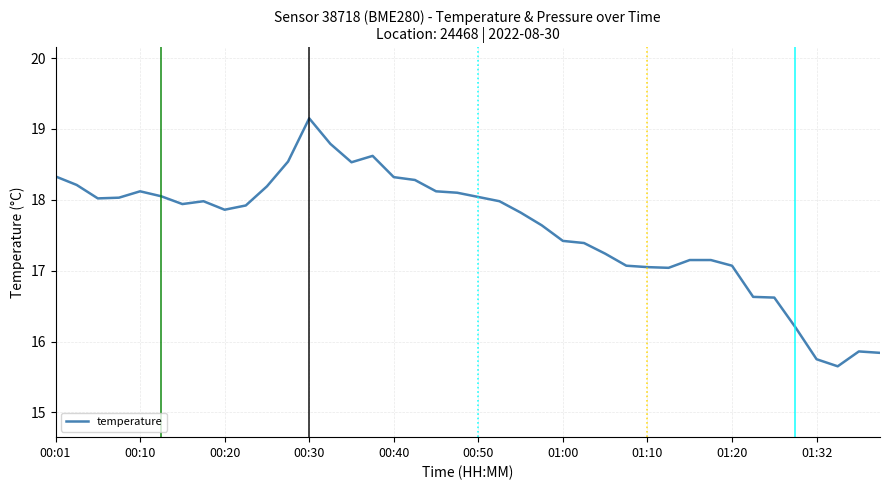

What is the minimum value shown in the chart?

15.7